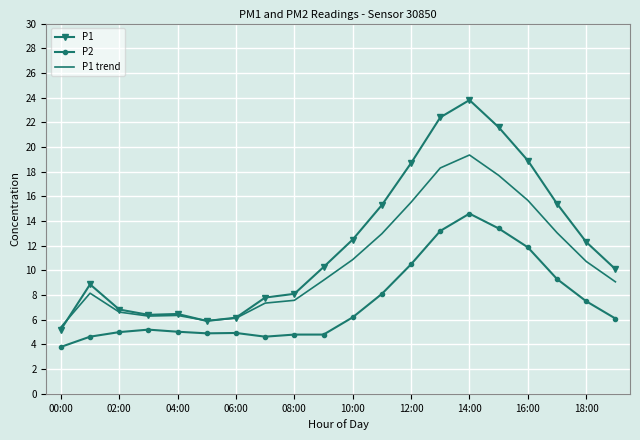

List the series in order of their peak value, highest first.

P1, P1 trend, P2